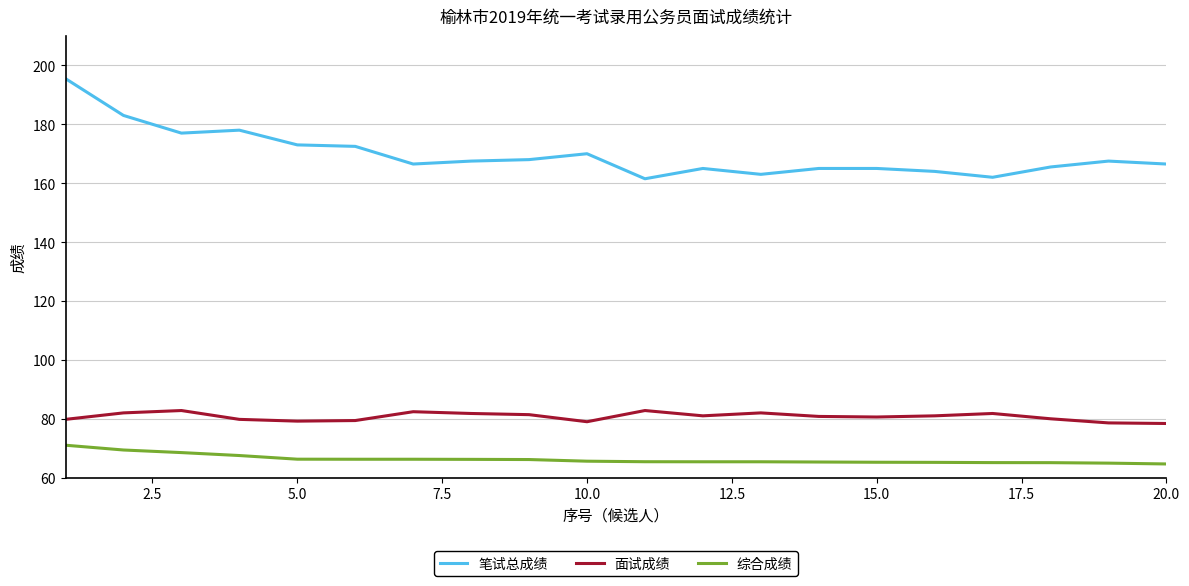

Which series has the largest total across all categories?

笔试总成绩